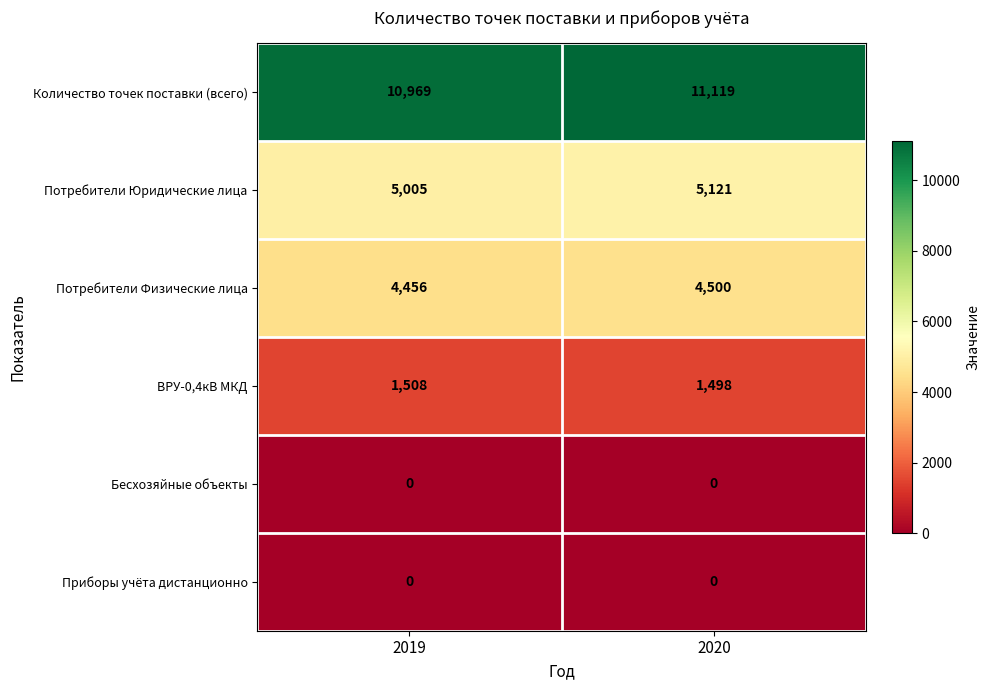

What is the sum of all Потребители Физические лица values?

8956